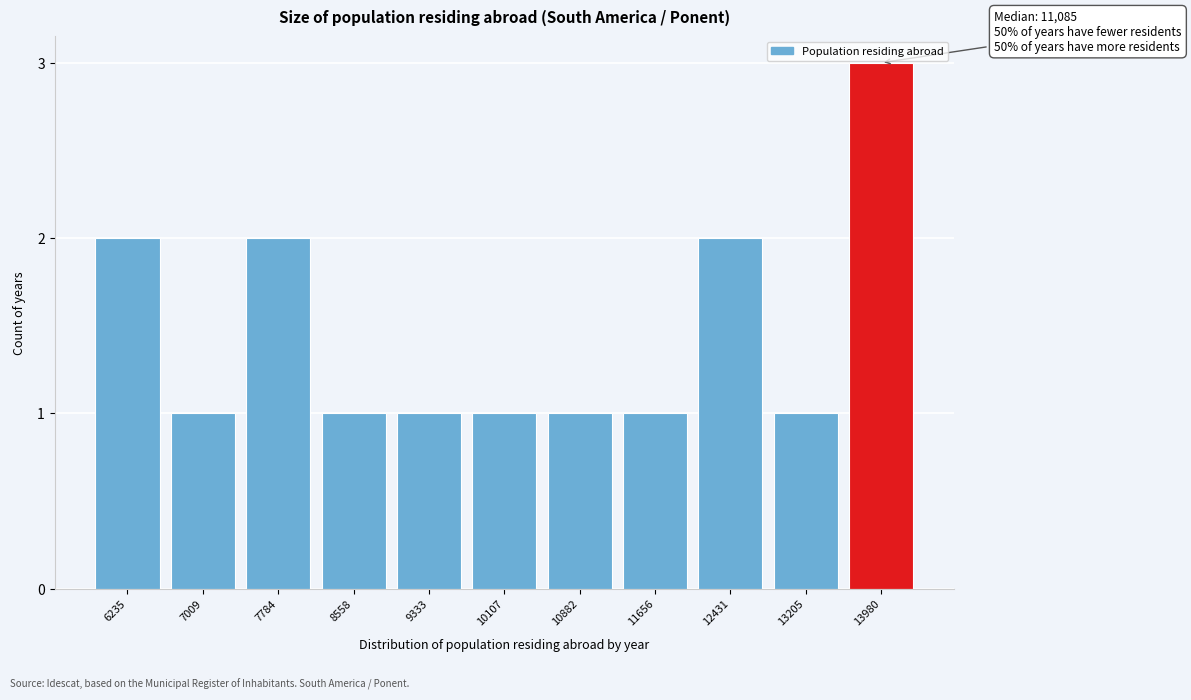

Reading left to right, list all the values displayed in this chart.

2	1	2	1	1	1	1	1	2	1	3